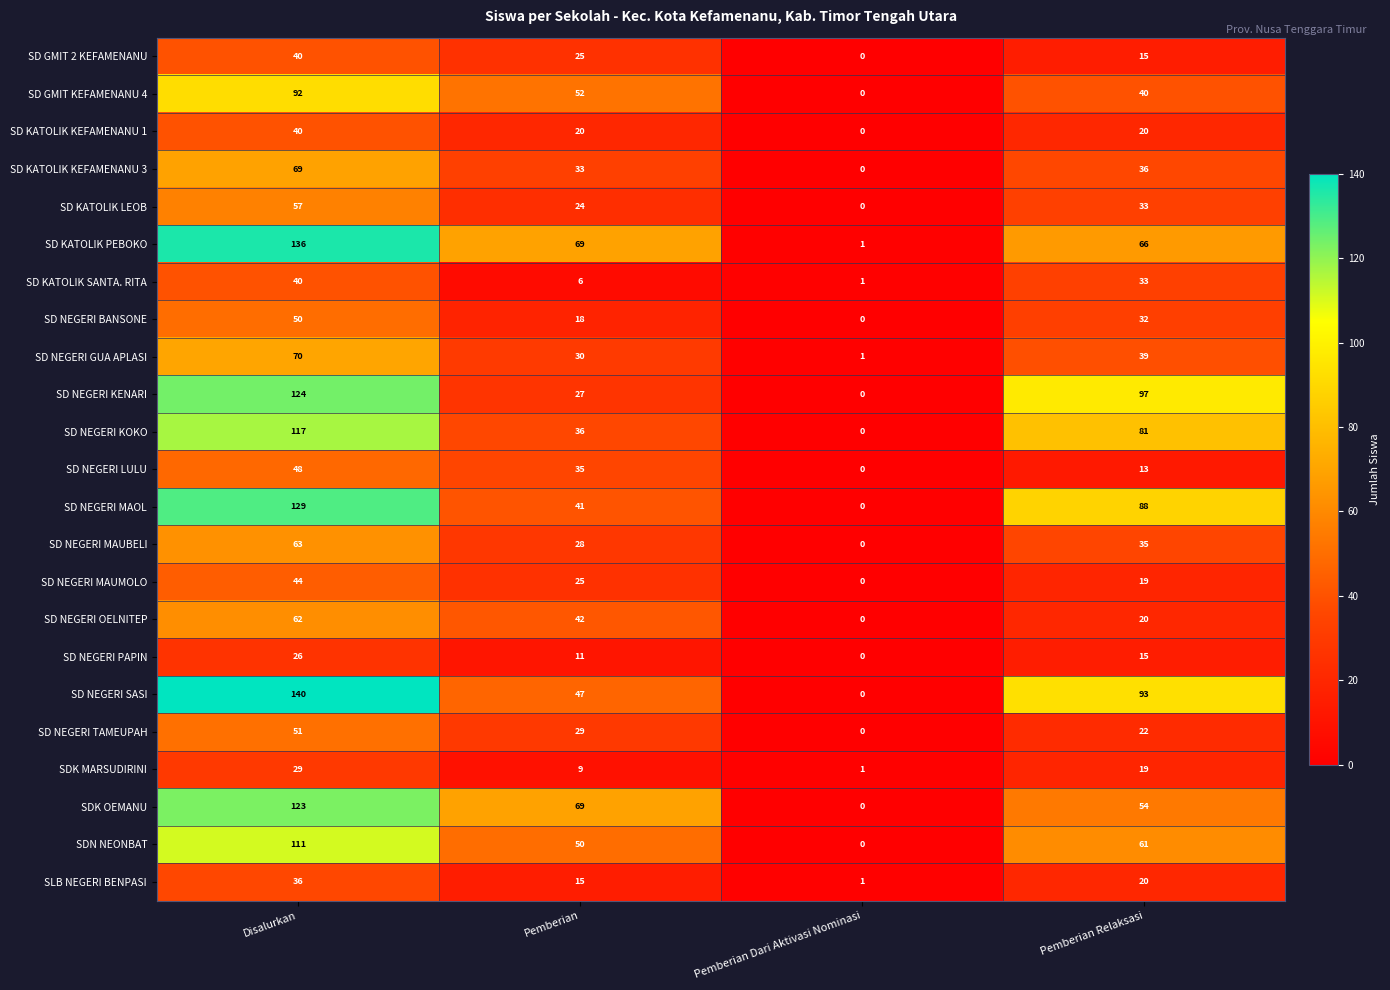

How many series are shown in this chart?

23